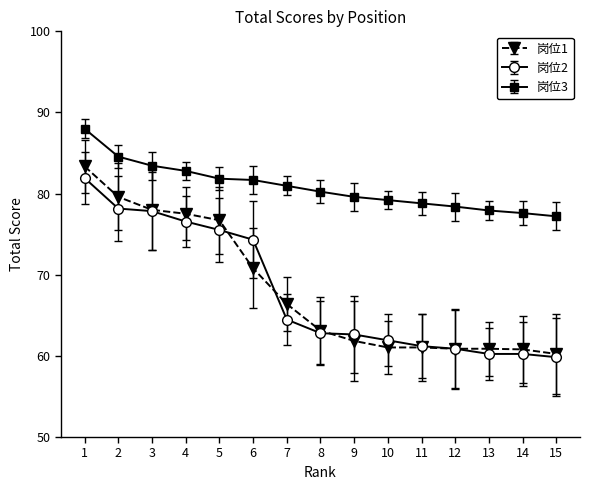

Between 2 and 11, which series saw the biggest shift?

岗位1